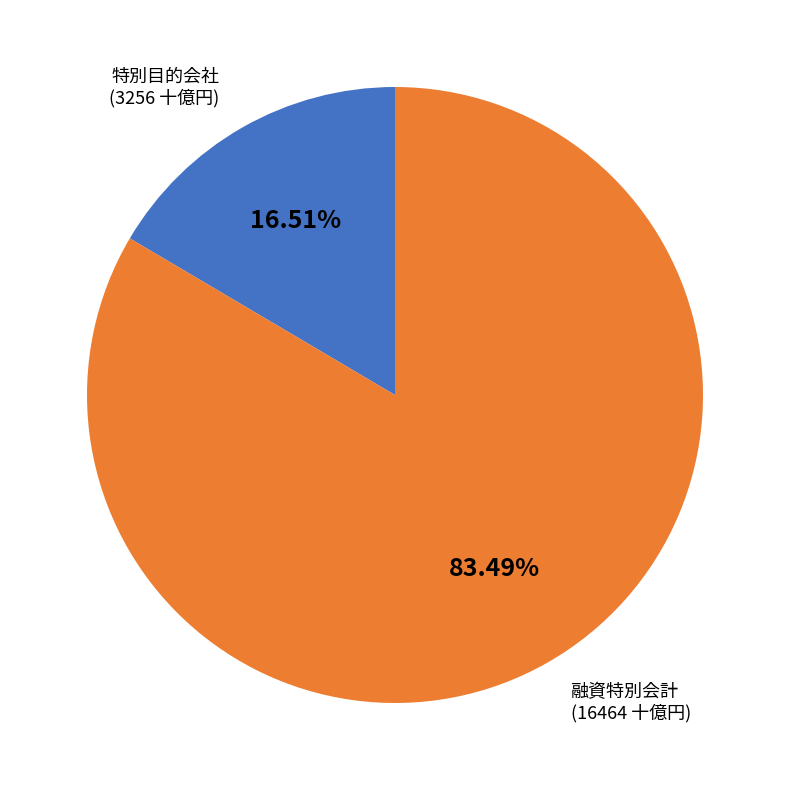

Is there any slice that represents more than half of the pie?

Yes